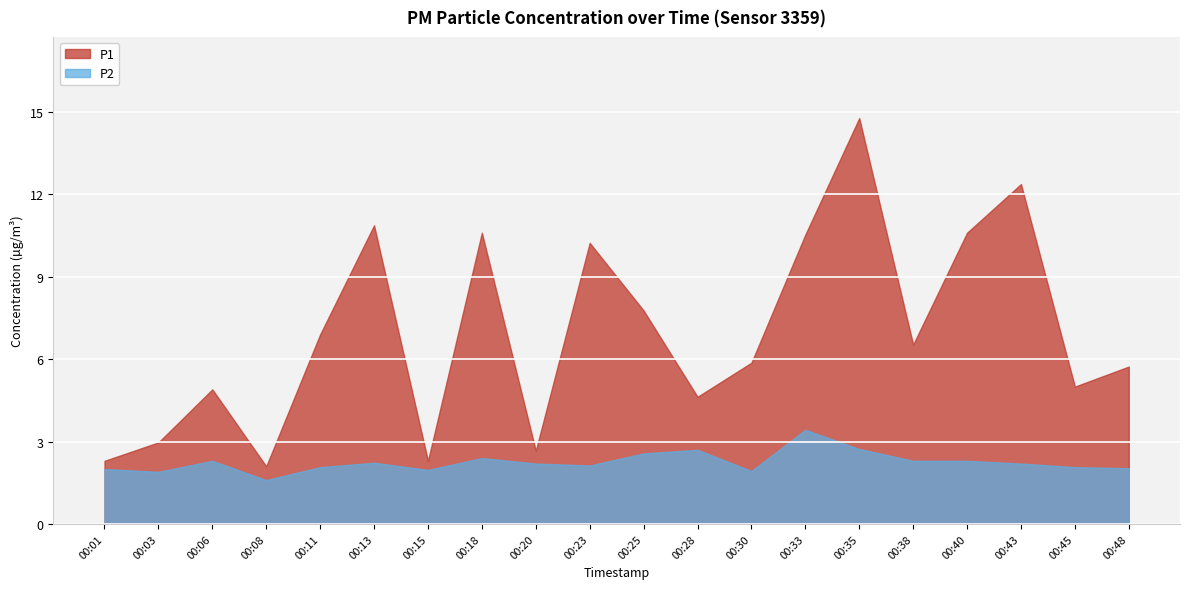

Is it true that P2 equals 3.3 at 00:13?

False